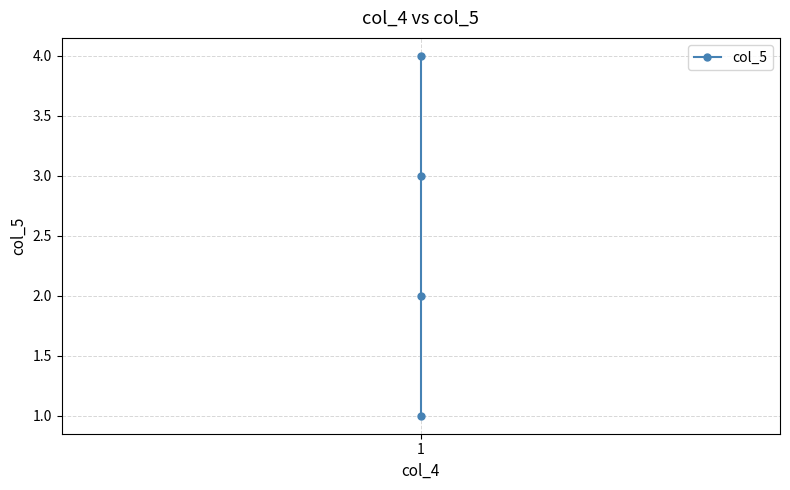

Does the chart have visible grid lines?

Yes